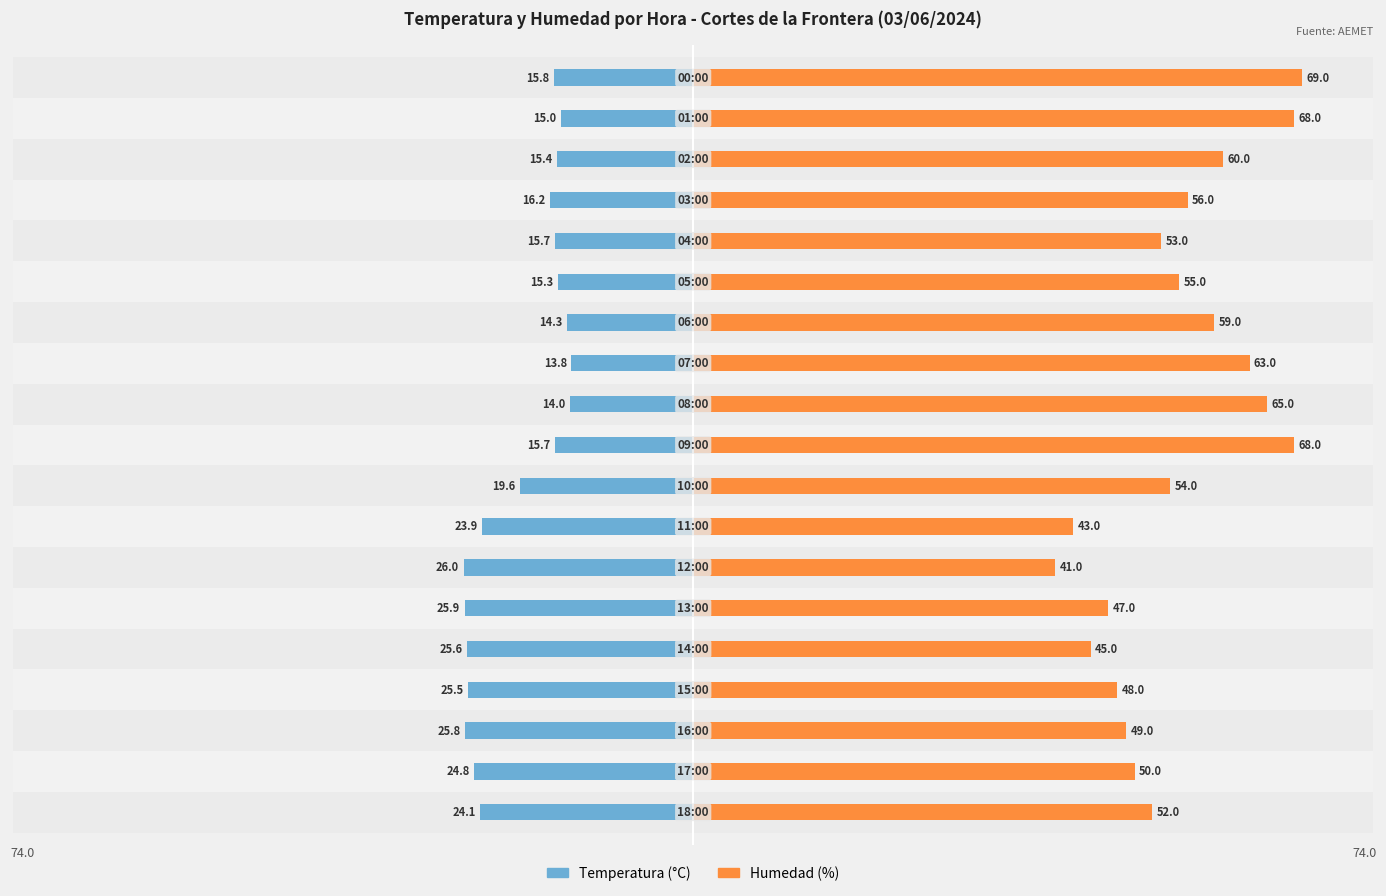

What is the greatest value displayed?

69.0